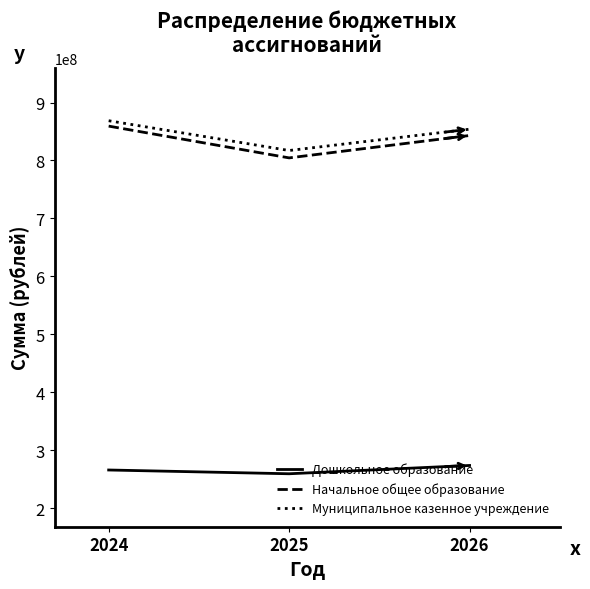

Rank the series at 2025 from highest to lowest value.

Муниципальное казенное учреждение, Начальное общее образование, Дошкольное образование